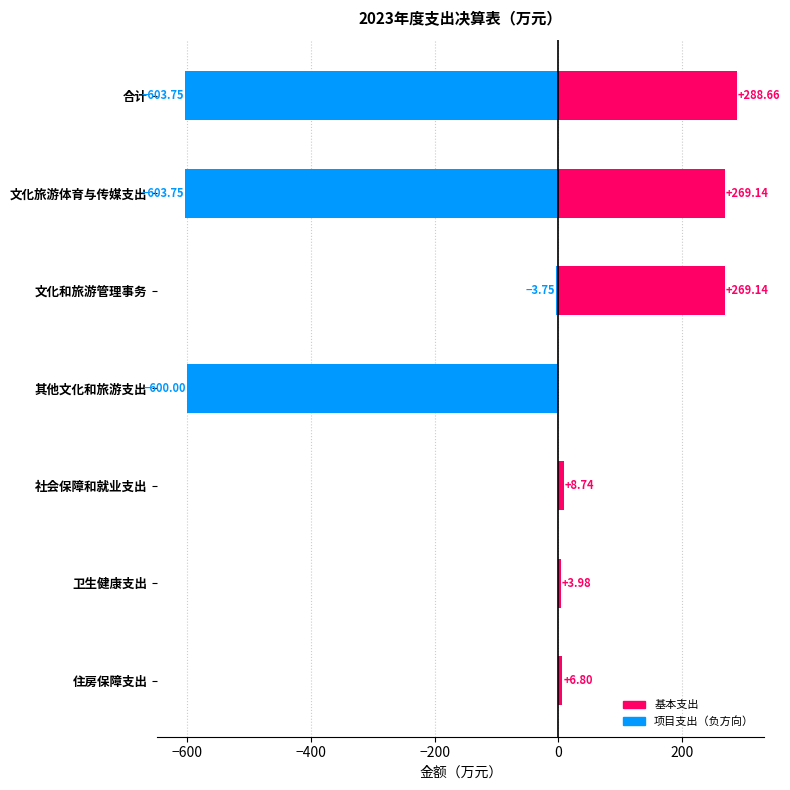

What is the difference between the highest and lowest values at 卫生健康支出?

4.0